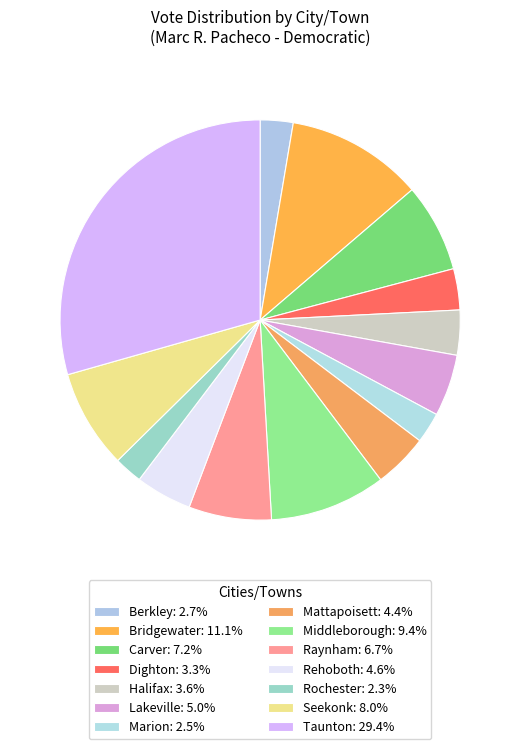

To the nearest percent, what is the difference between the Dighton and Rehoboth slice percentages?

1%